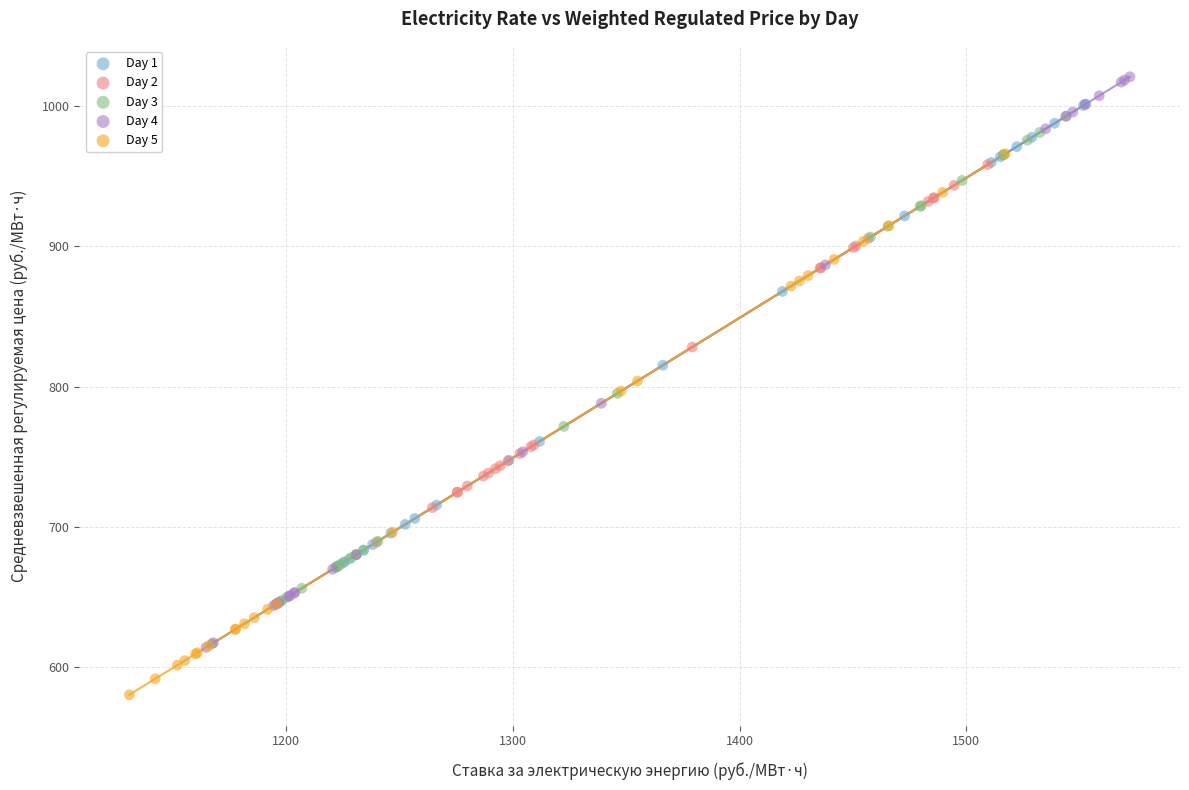

Which series contains the highest Y value?

Day 4